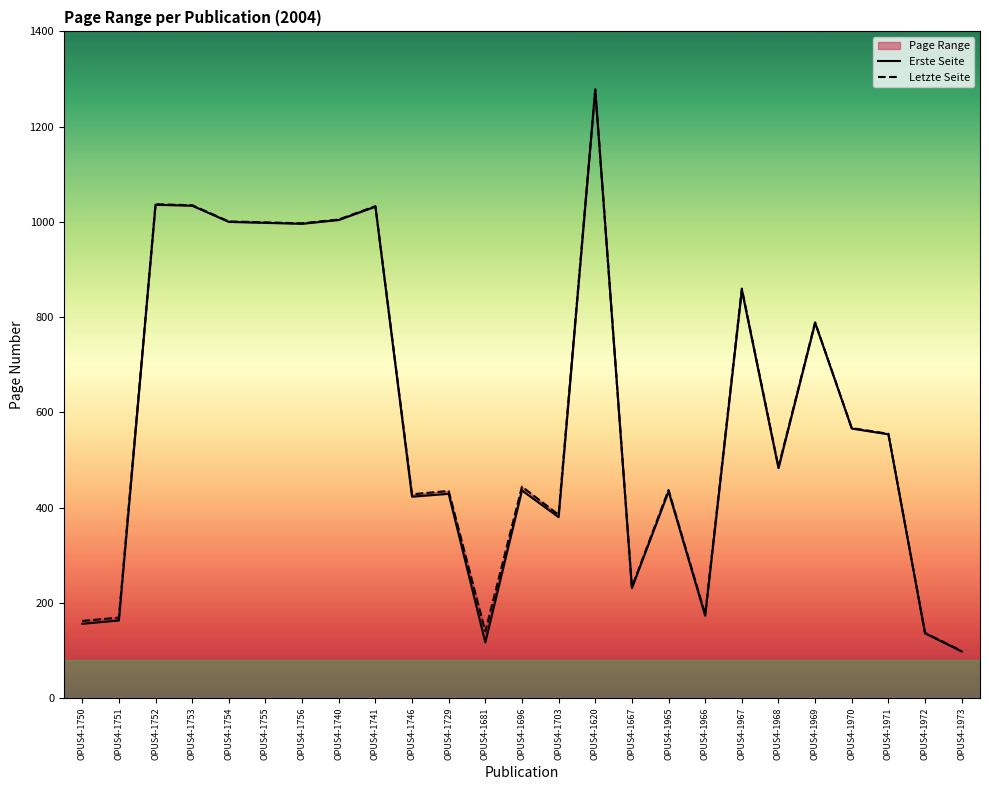

At which category is the sum across all series the highest?

OPUS4-1620